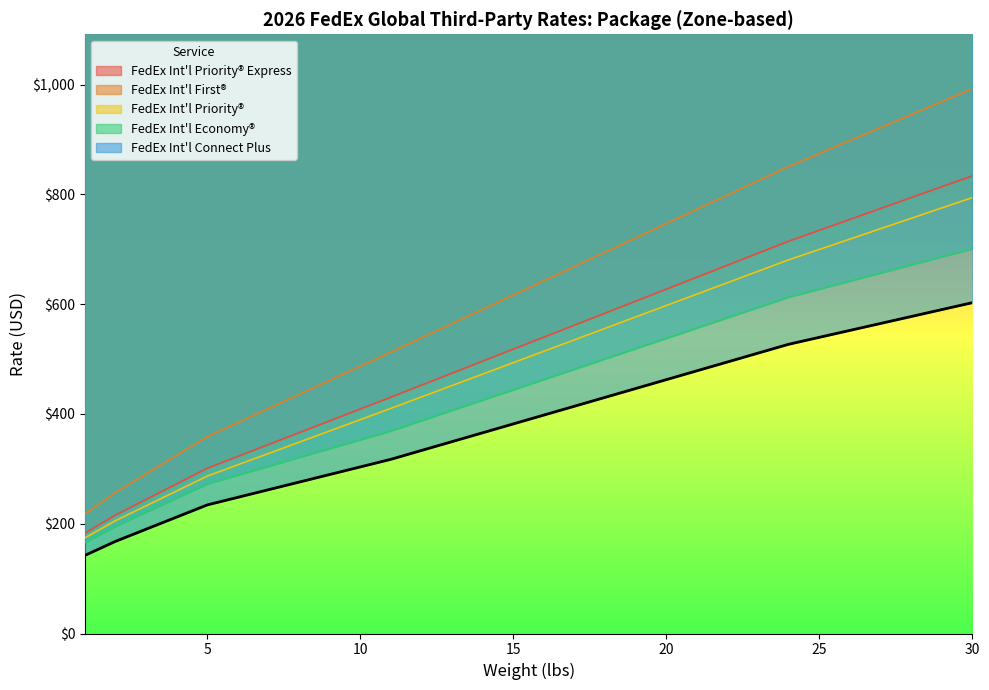

Where is FedEx Int'l Priority® Express nearest to the value 508?

15